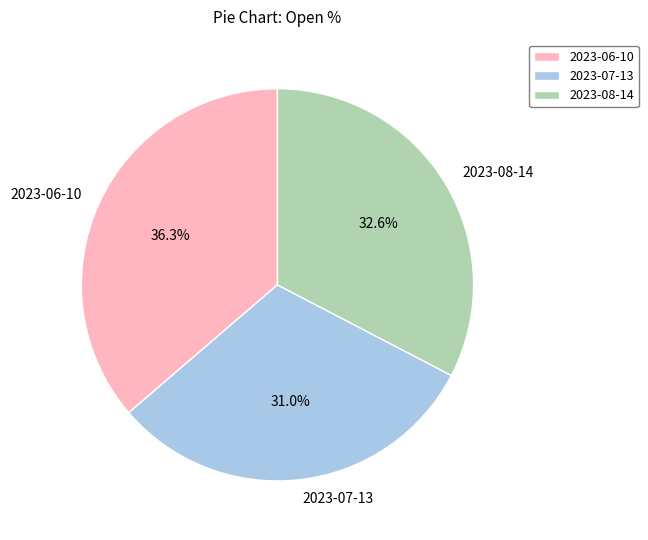

Is it true that 2023-06-10 is 24% of the pie?

False